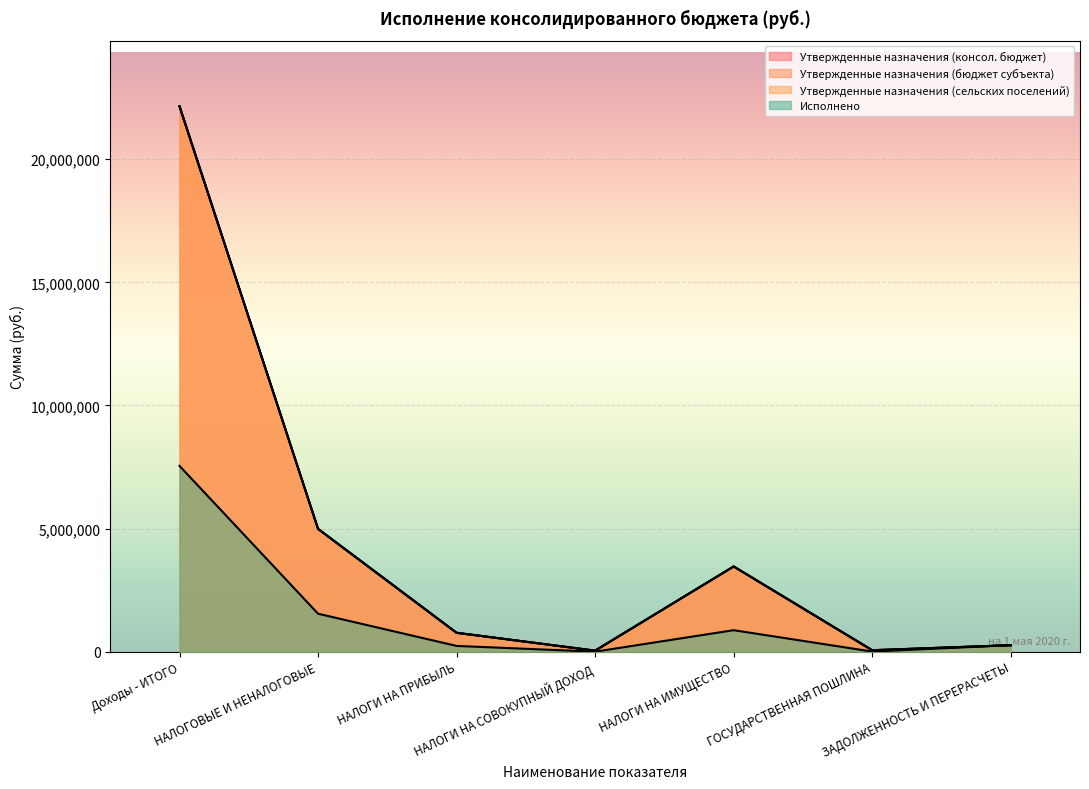

What is the difference between the maximum and minimum values in the Исполнено series?

7544998.3